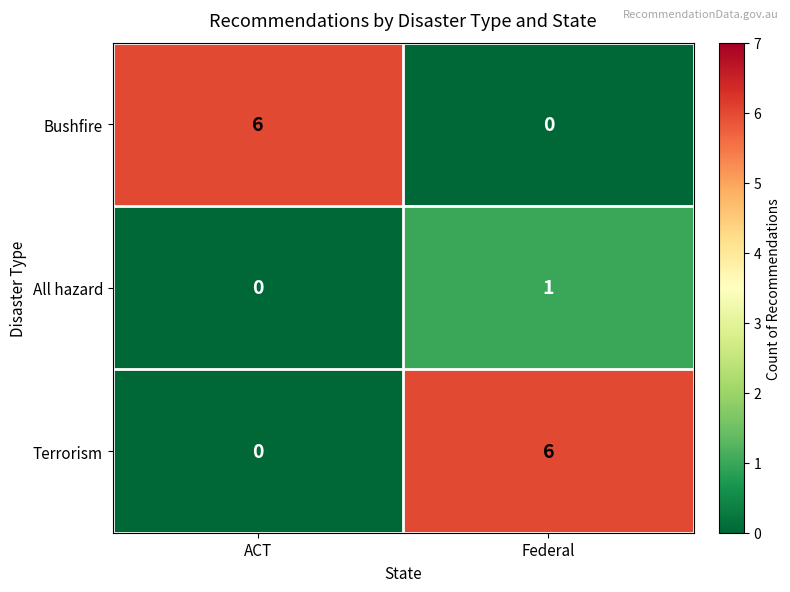

At Federal, list the series in order from largest to smallest.

Terrorism, All hazard, Bushfire